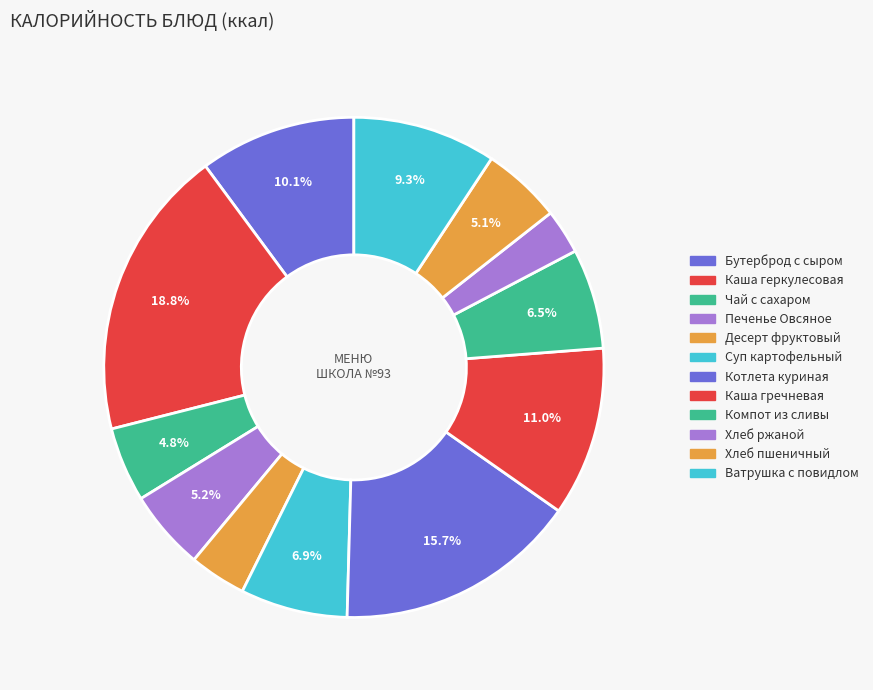

Is it true that Суп картофельный is 7% of the pie?

True